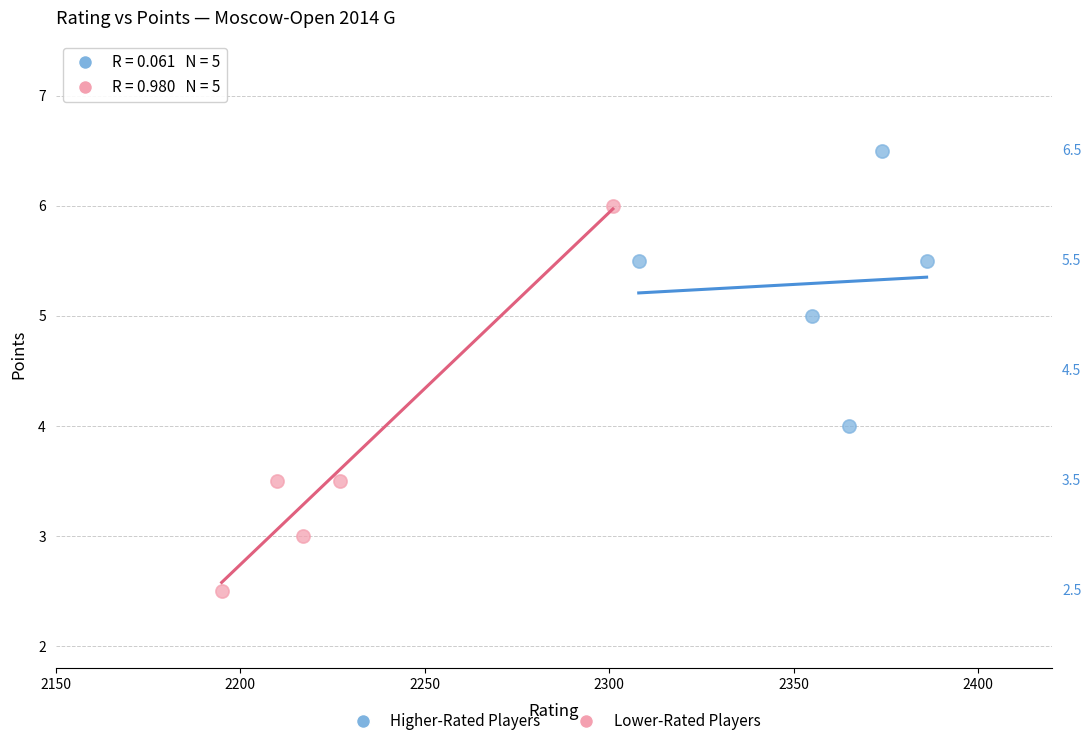

Which series reaches the maximum Y coordinate?

Higher-Rated Players